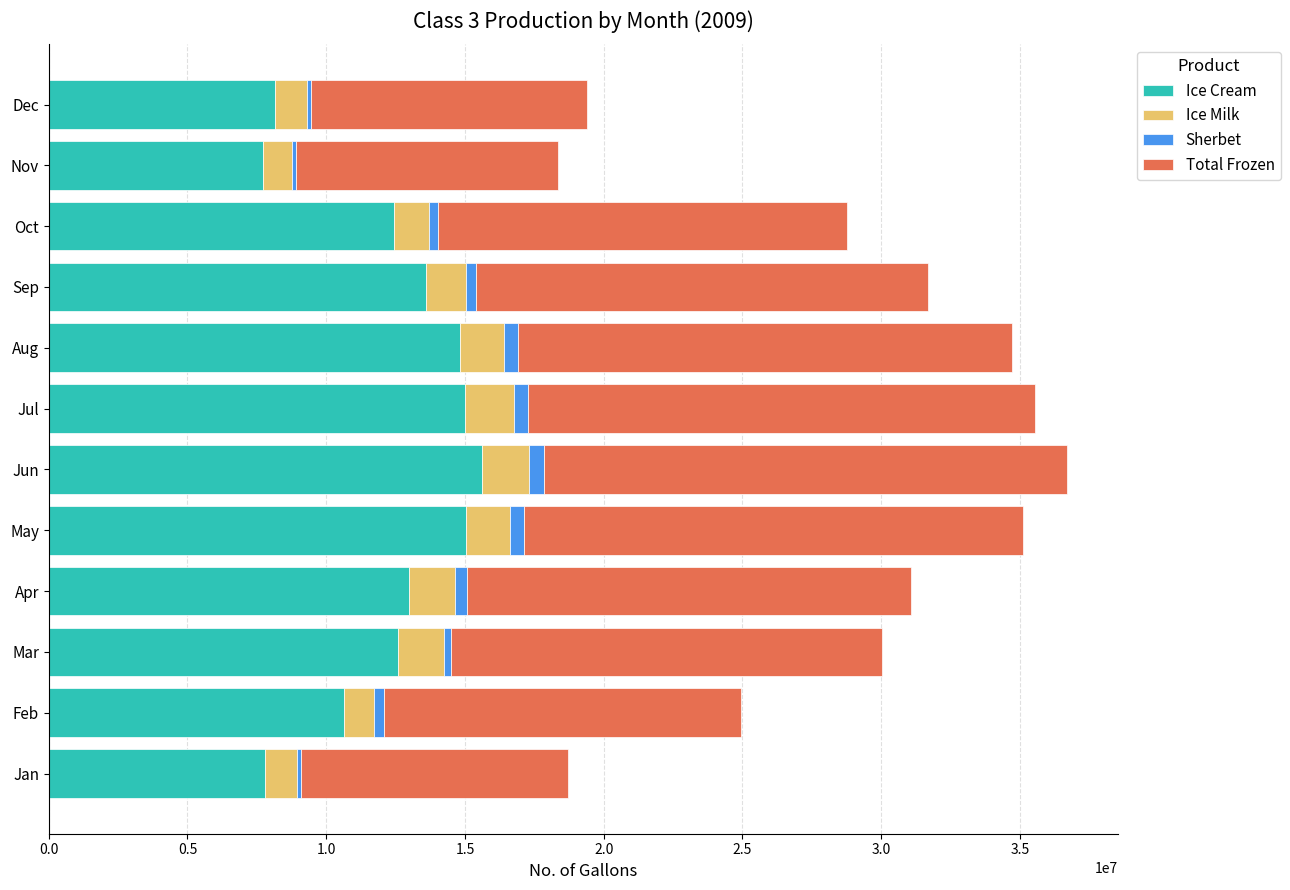

What are all the series names shown in the legend?

Ice Cream, Ice Milk, Sherbet, Total Frozen